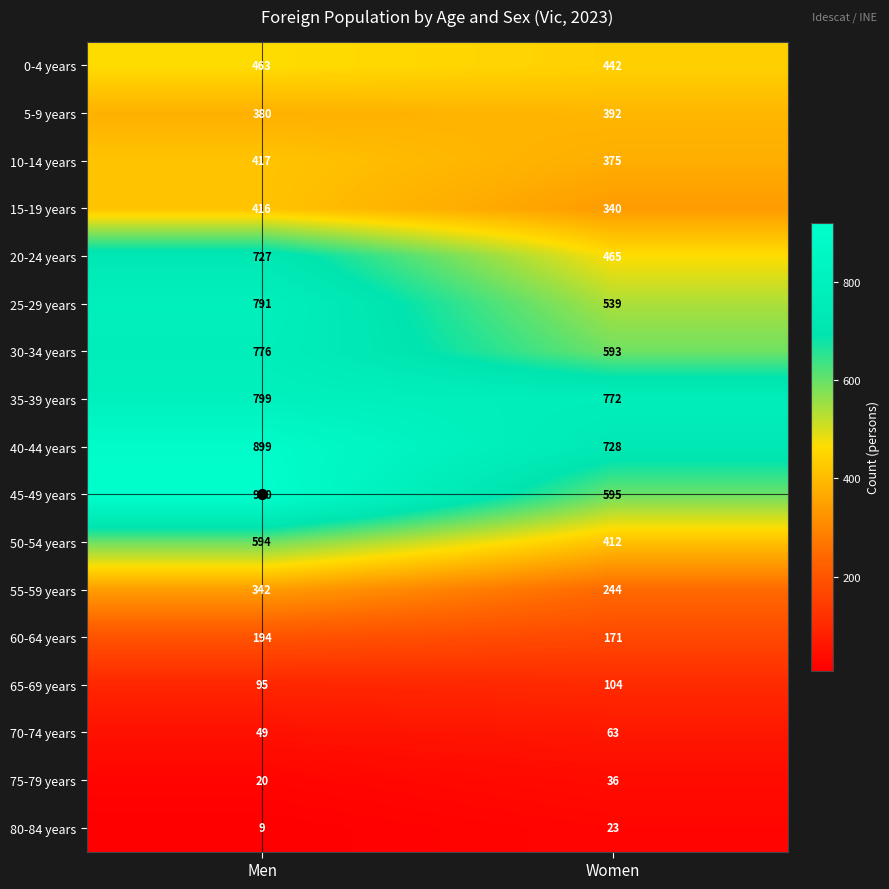

At which category is the sum across all series the highest?

Men